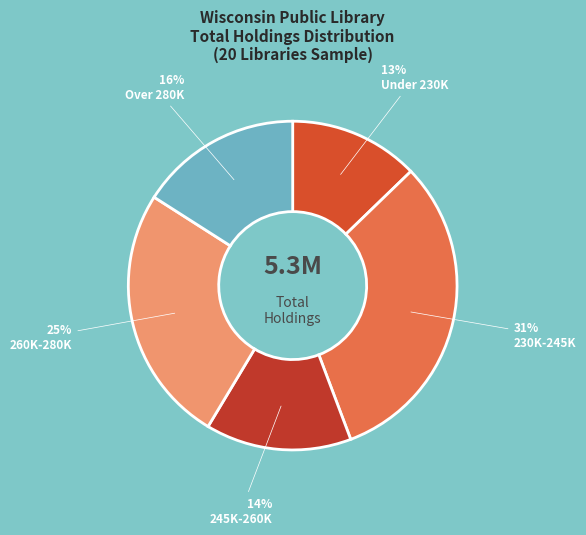

How many segments does this pie chart have?

5